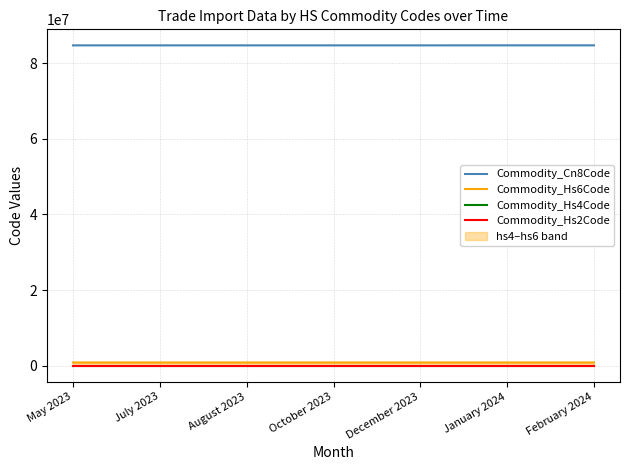

What is the label of the 7th point from the right?

May 2023